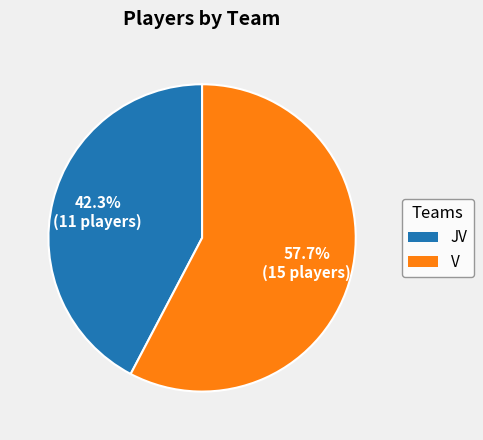

Which slice is the largest?

V